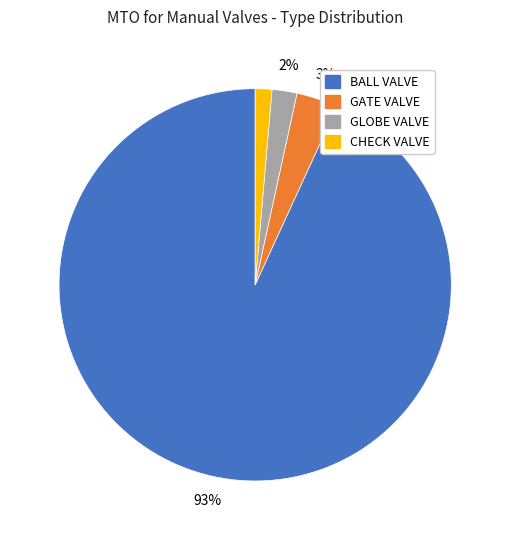

To the nearest percent, what is the average slice percentage?

25%